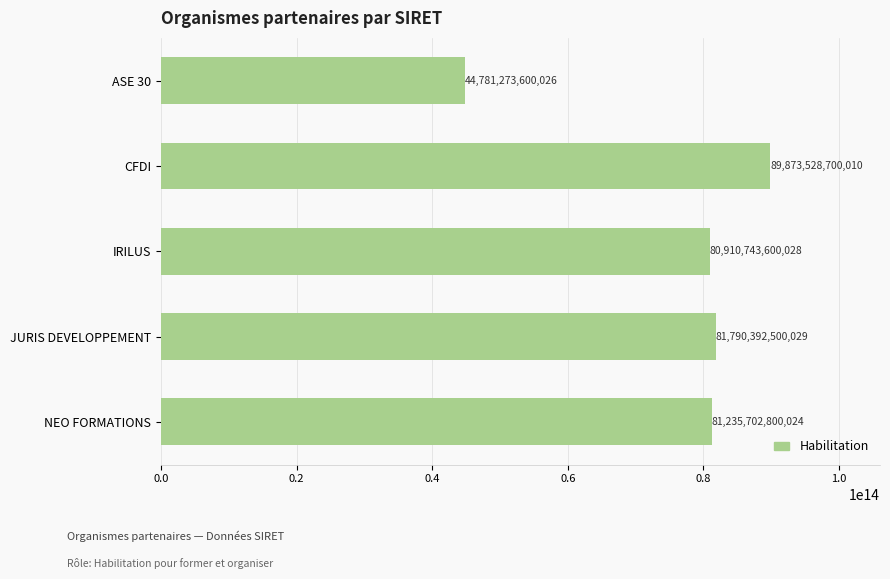

Which label corresponds to the smallest value in the chart?

ASE 30